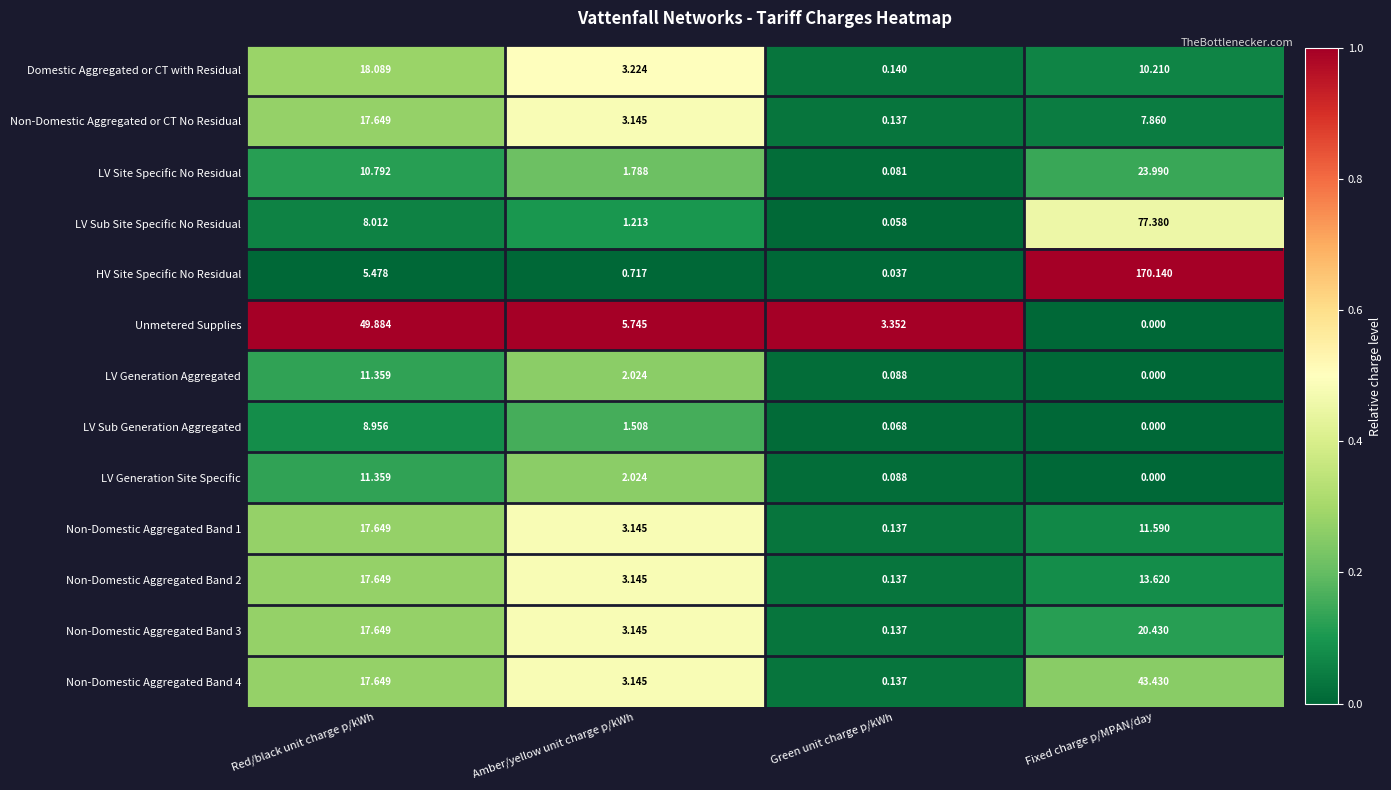

Rank the categories by Non-Domestic Aggregated Band 4 value from lowest to highest.

Green unit charge p/kWh, Amber/yellow unit charge p/kWh, Red/black unit charge p/kWh, Fixed charge p/MPAN/day